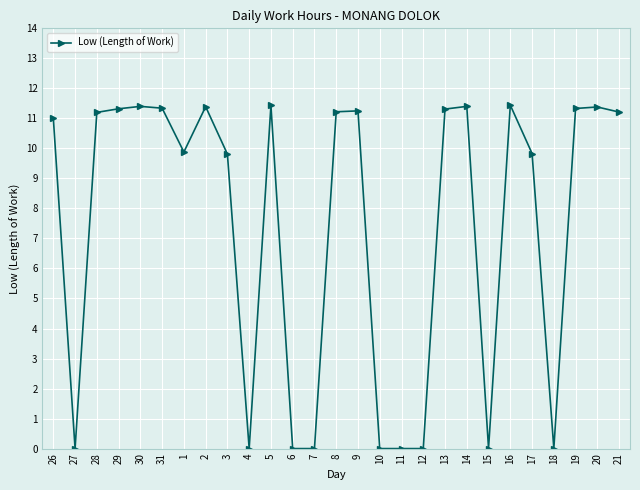

What is the greatest value displayed?

11.4